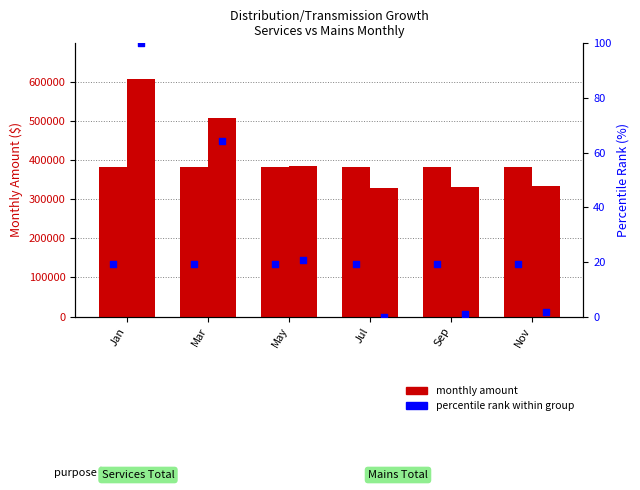

Which series contains the highest Y value?

Mains Total